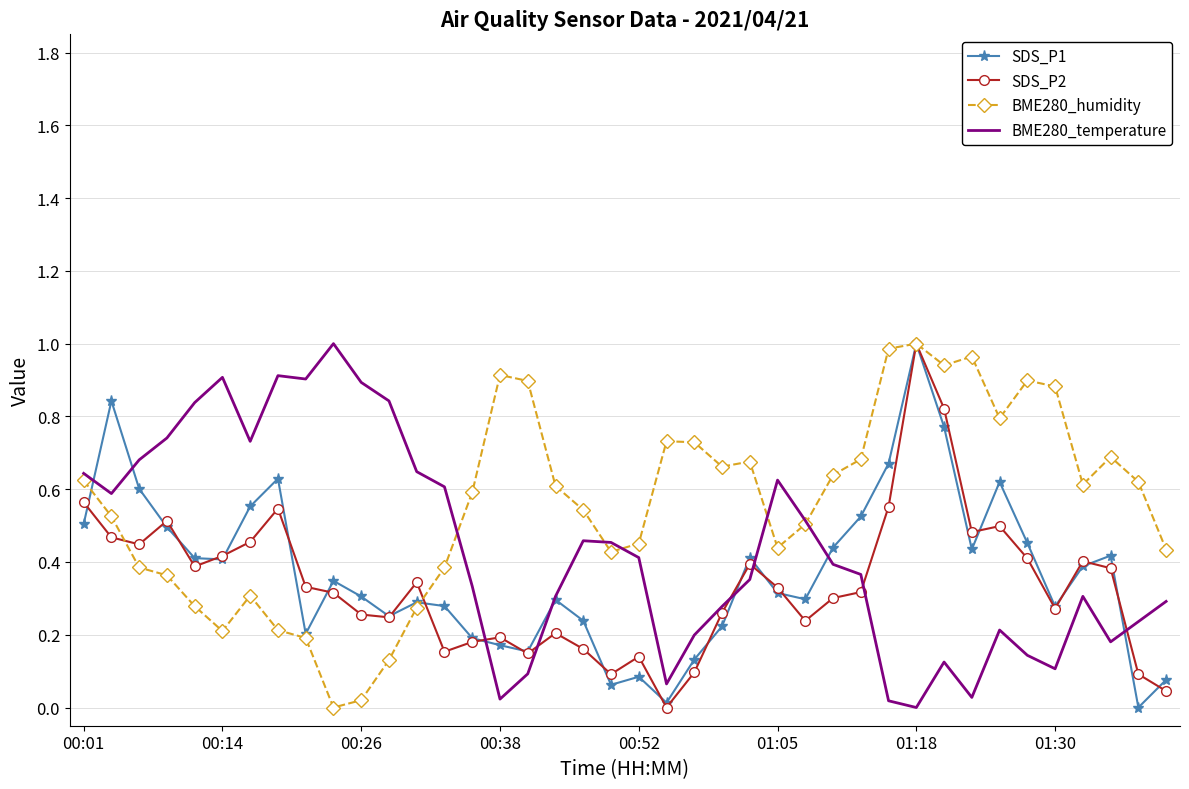

What are all the series names shown in the legend?

SDS_P1, SDS_P2, BME280_humidity, BME280_temperature